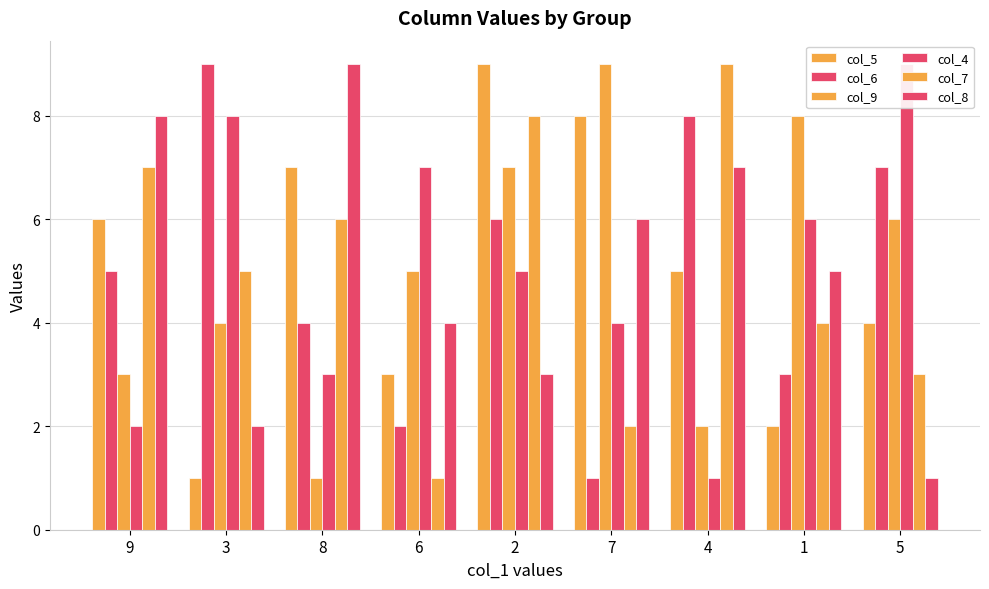

Reading right to left, extract all data points from this chart.

col_5: 5=4	1=2	4=5	7=8	2=9	6=3	8=7	3=1	9=6
col_6: 5=7	1=3	4=8	7=1	2=6	6=2	8=4	3=9	9=5
col_9: 5=6	1=8	4=2	7=9	2=7	6=5	8=1	3=4	9=3
col_4: 5=9	1=6	4=1	7=4	2=5	6=7	8=3	3=8	9=2
col_7: 5=3	1=4	4=9	7=2	2=8	6=1	8=6	3=5	9=7
col_8: 5=1	1=5	4=7	7=6	2=3	6=4	8=9	3=2	9=8